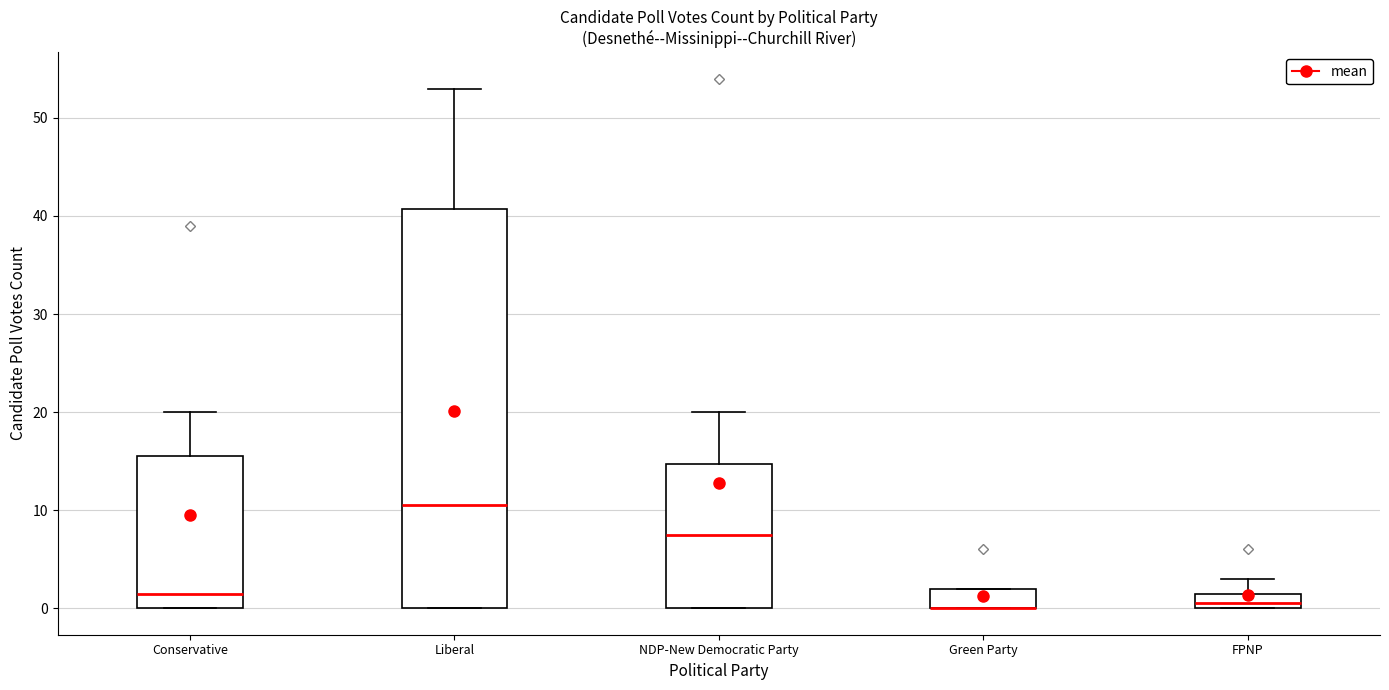

Where is the lower edge of the box for NDP-New Democratic Party on the y-axis? The values are not printed on the chart, so give them approximately, as read against the axis.

0